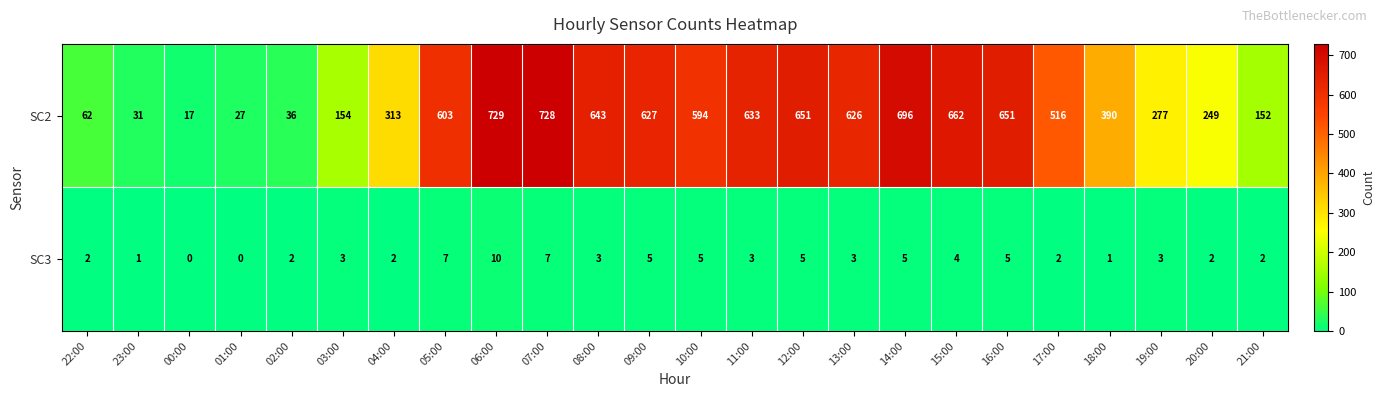

Which series changed the most between 03:00 and 19:00?

SC2